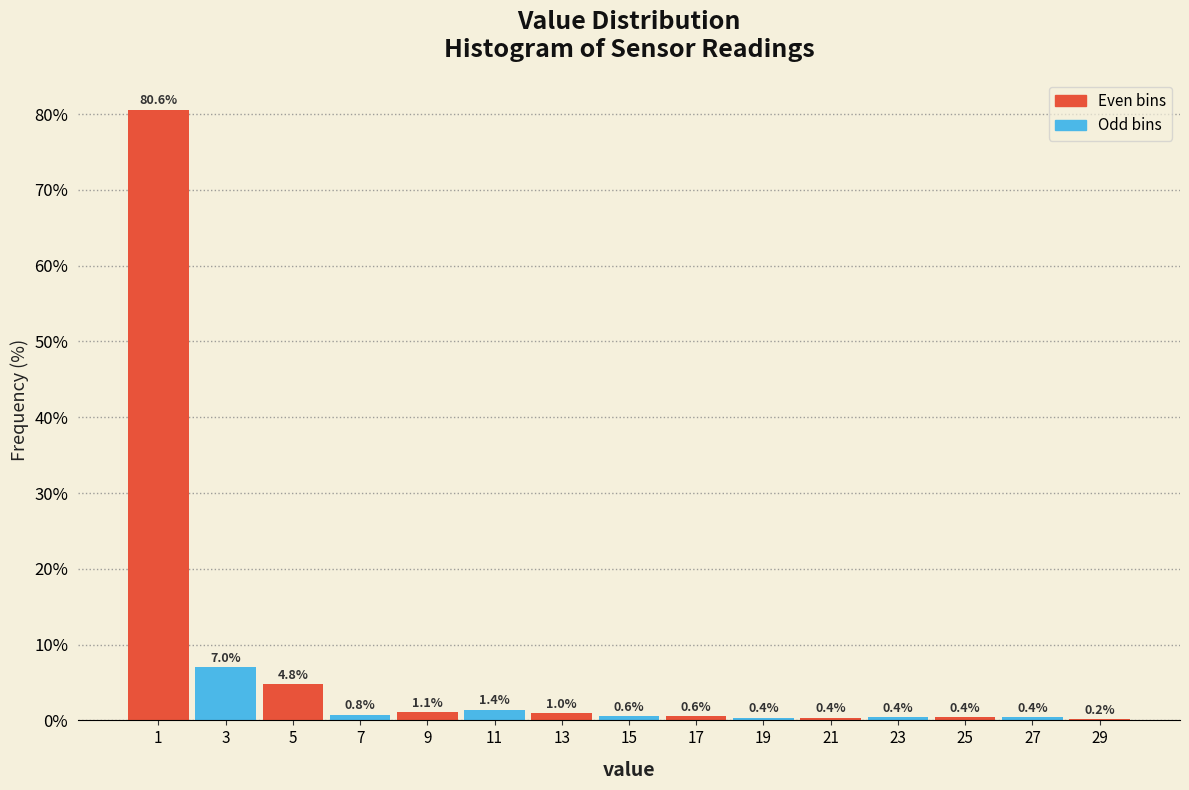

Reading left to right, list every bar in this chart as the range it spans on the x-axis followed by its height.

0 to 2: 80.6
2 to 4: 7.0
4 to 6: 4.8
6 to 8: 0.8
8 to 10: 1.1
10 to 12: 1.4
12 to 14: 1.0
14 to 16: 0.6
16 to 18: 0.6
18 to 20: 0.4
20 to 22: 0.4
22 to 24: 0.4
24 to 26: 0.4
26 to 28: 0.4
28 to 30: 0.2